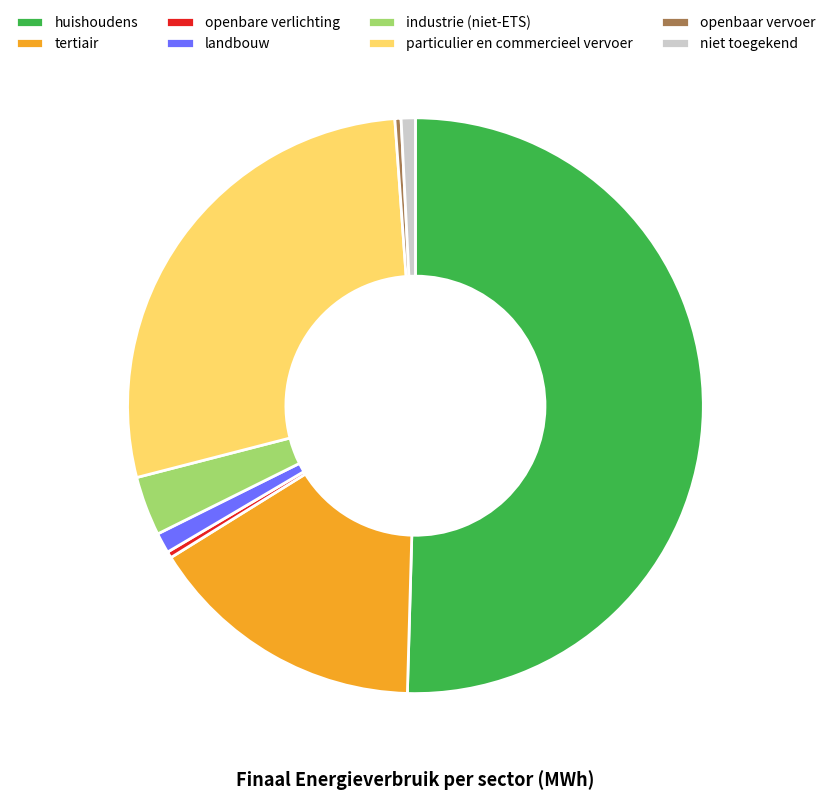

Is it true that particulier en commercieel vervoer is 28% of the pie?

True